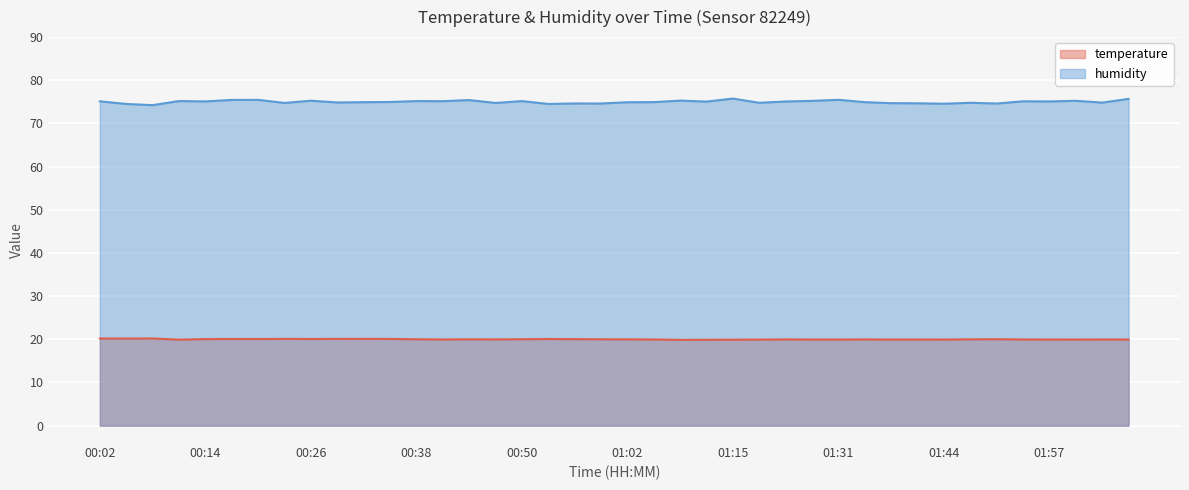

How many lines are shown in the chart?

2